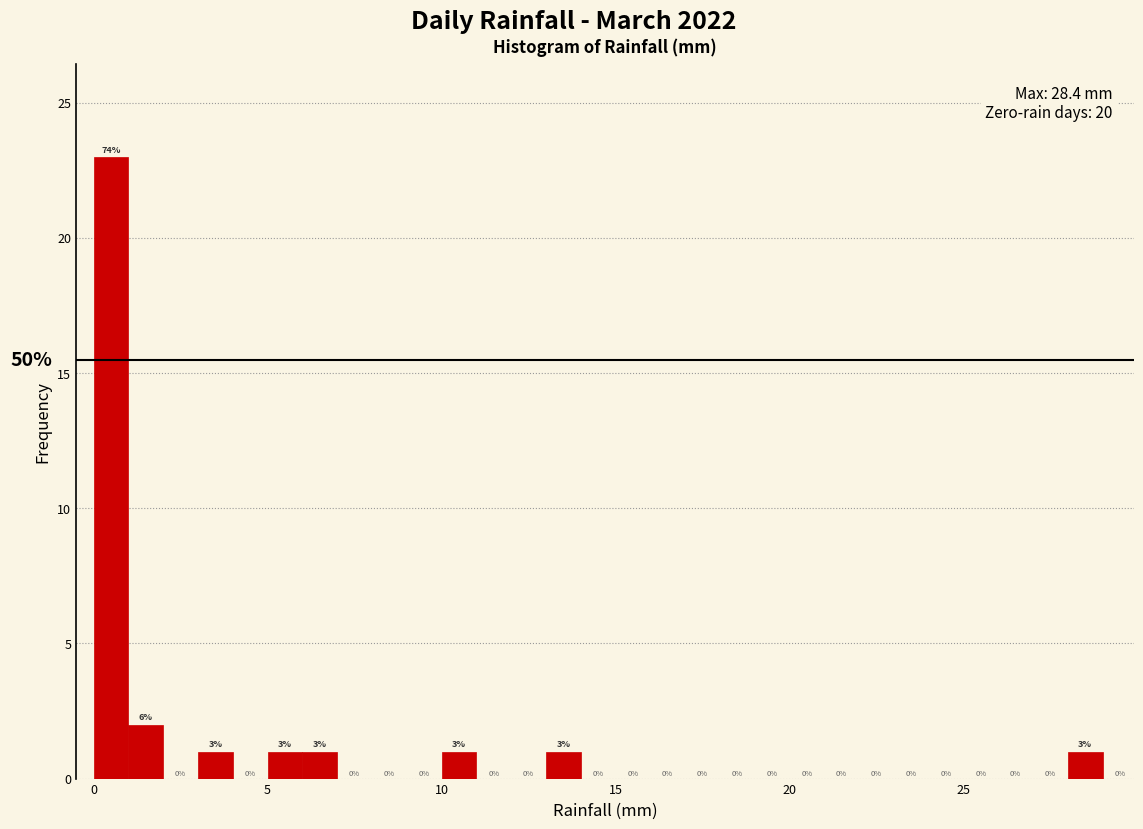

Around what value on the x-axis is the tallest bar? Give the approximate position of its centre, as read against the axis.

0.5